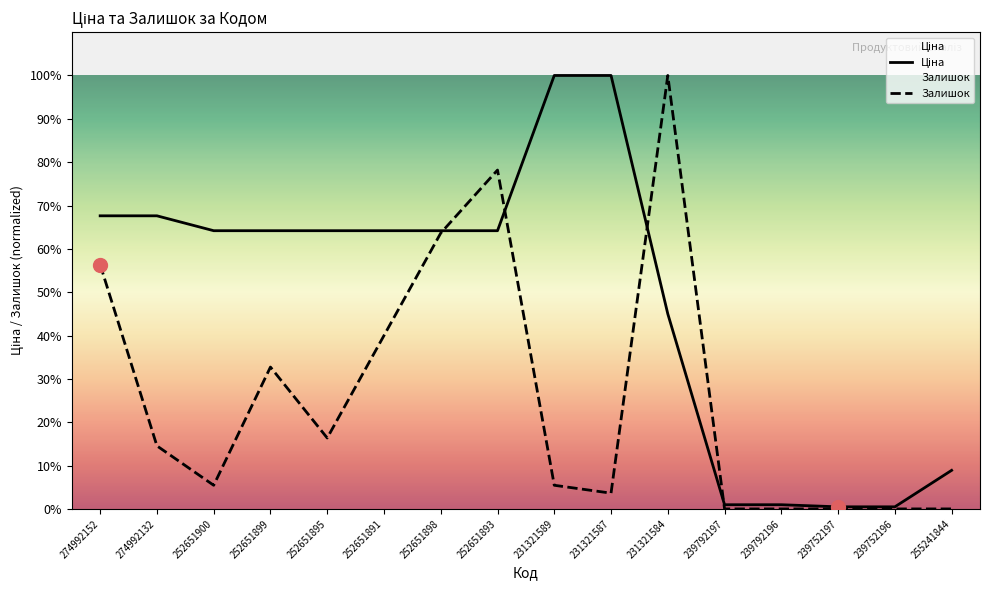

Is the value of Залишок at 252651893 greater than the value of Ціна at 274992152?

Yes